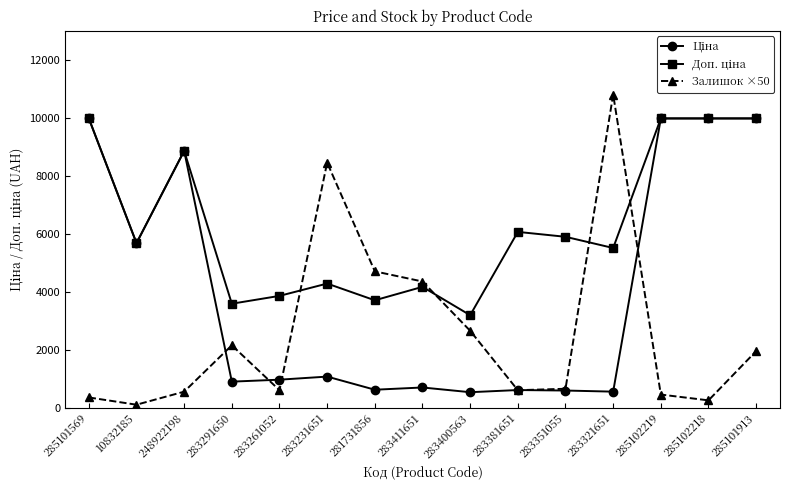

What is the total value across all series at 285101913?

21900.0